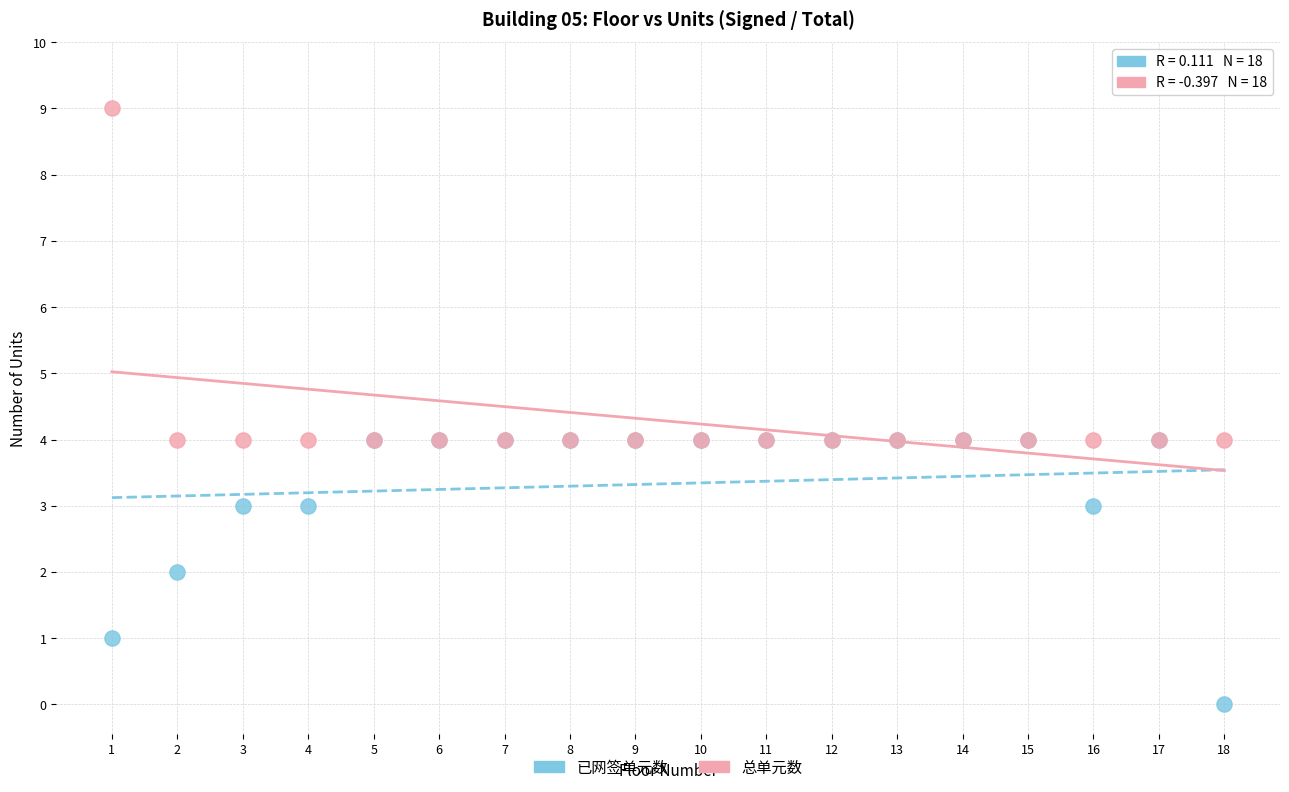

What are all the series names shown in the legend?

已网签单元数, 总单元数